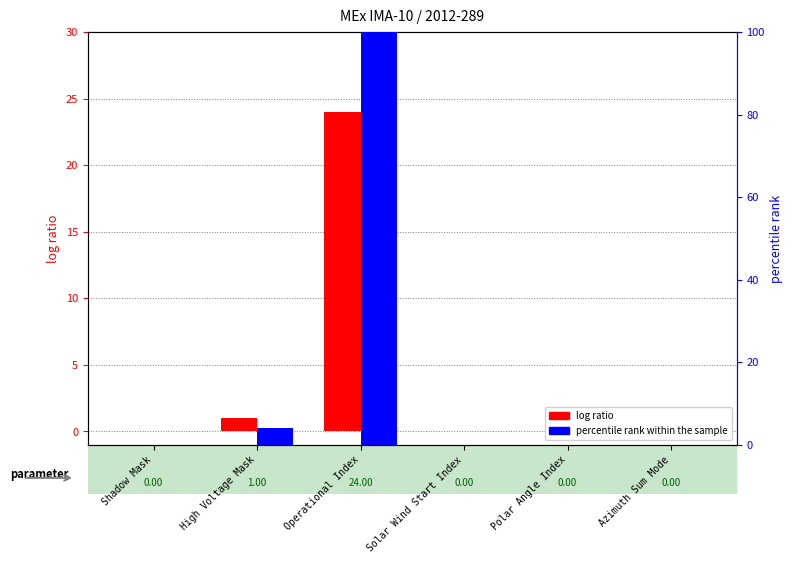

How many data points in log ratio are above 0?

2